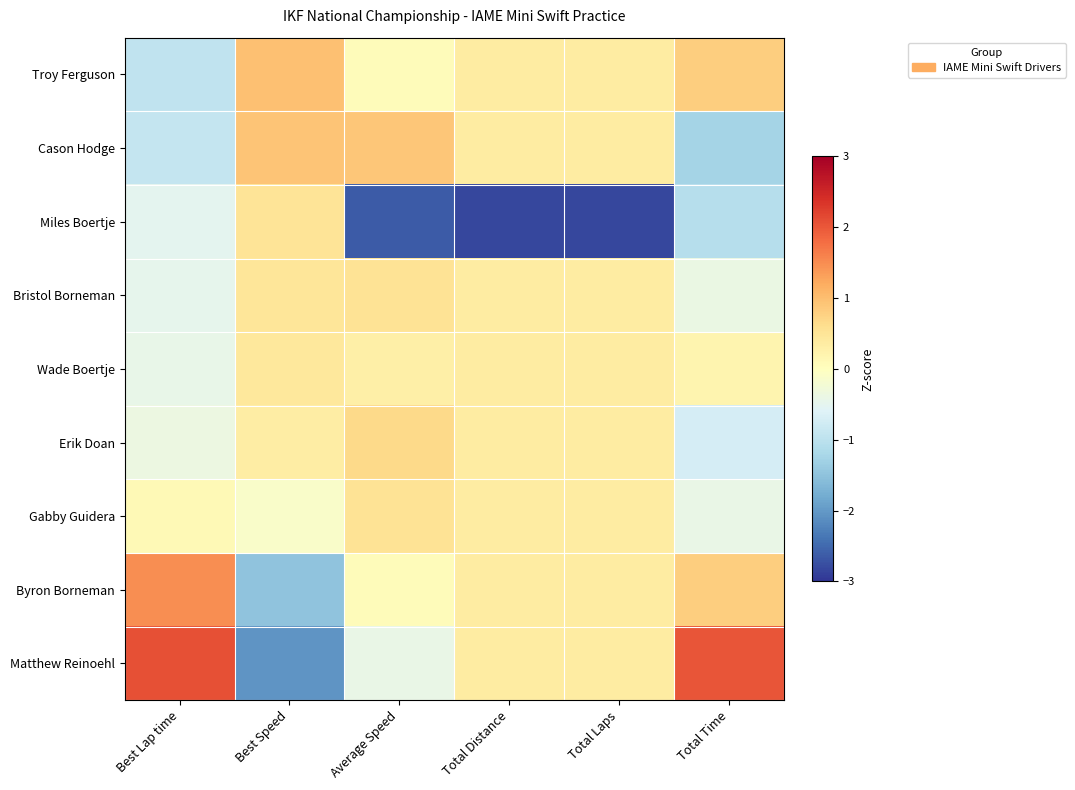

At how many categories does at least one series exceed -1?

6